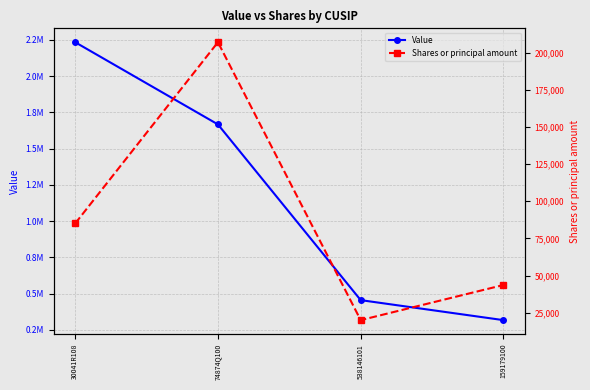

What value does the Value series have at 538146101, to the nearest 50?

455000